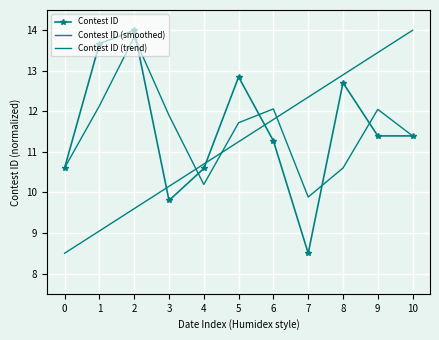

Between which two adjacent categories do Contest ID (smoothed) and Contest ID (trend) first intersect?

3 and 4